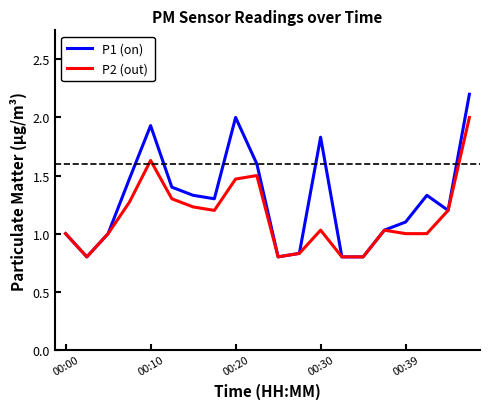

Which series has the largest range (max minus min)?

P1 (on)